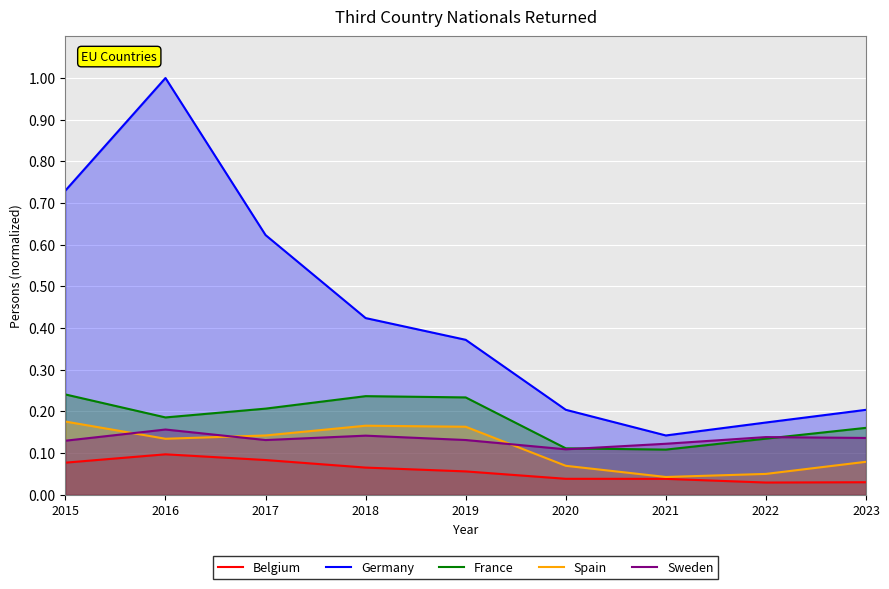

In Sweden, how many points are higher than both neighbors (excluding endpoints)?

3